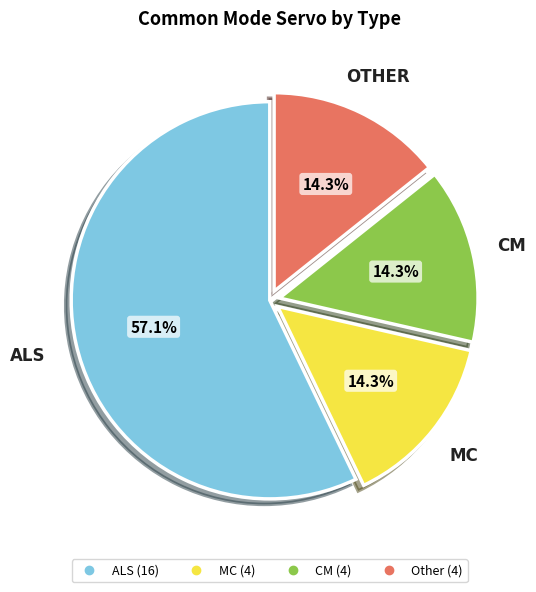

What is the ratio of the value at ALS to the value at MC?

4.0